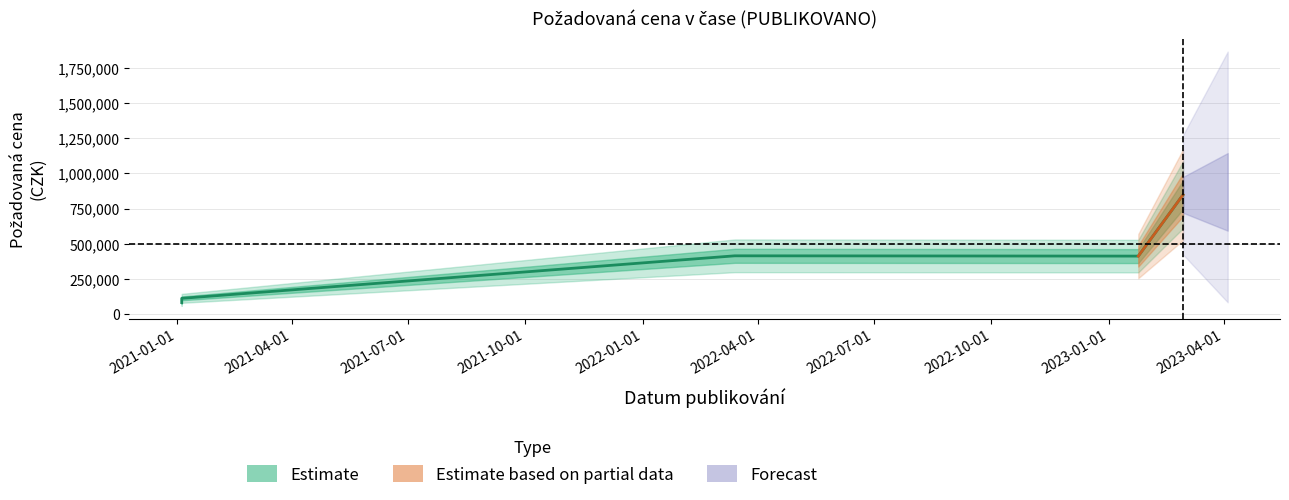

What is the greatest value displayed?

848000